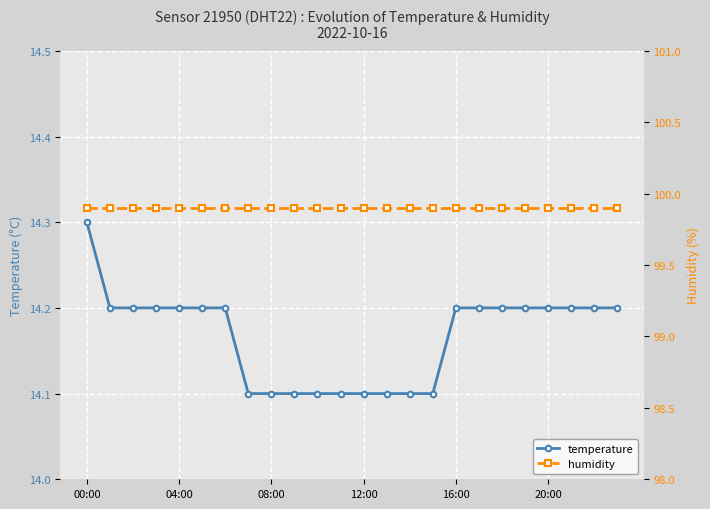

Reading left to right, list all the values displayed in this chart.

temperature: 14.3	14.2	14.2	14.2	14.2	14.2	14.2	14.1	14.1	14.1	14.1	14.1	14.1	14.1	14.1	14.1	14.2	14.2	14.2	14.2	14.2	14.2	14.2	14.2
humidity: 99.9	99.9	99.9	99.9	99.9	99.9	99.9	99.9	99.9	99.9	99.9	99.9	99.9	99.9	99.9	99.9	99.9	99.9	99.9	99.9	99.9	99.9	99.9	99.9